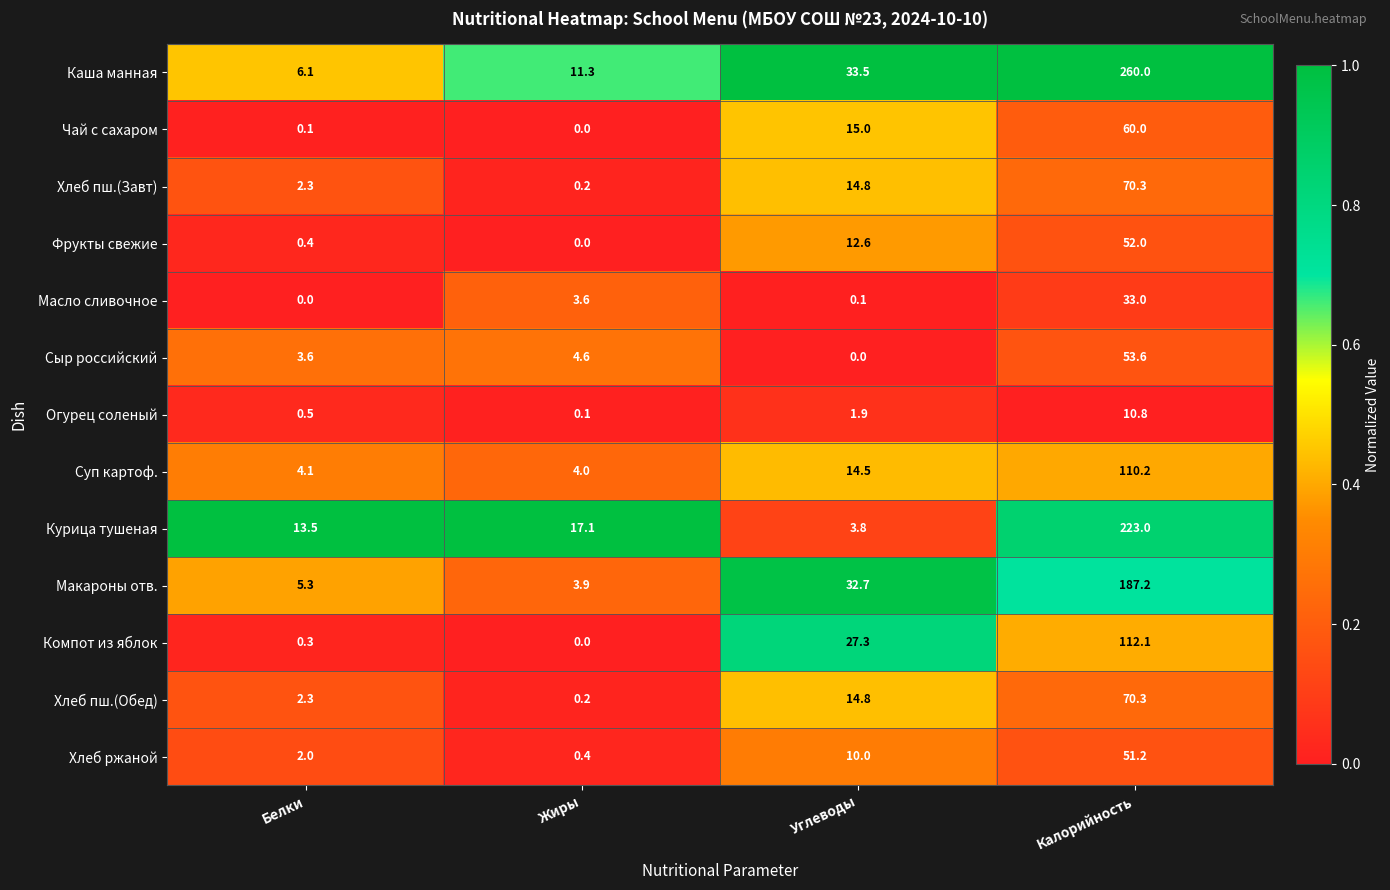

What value does the Макароны отв. series have at Калорийность?

187.2